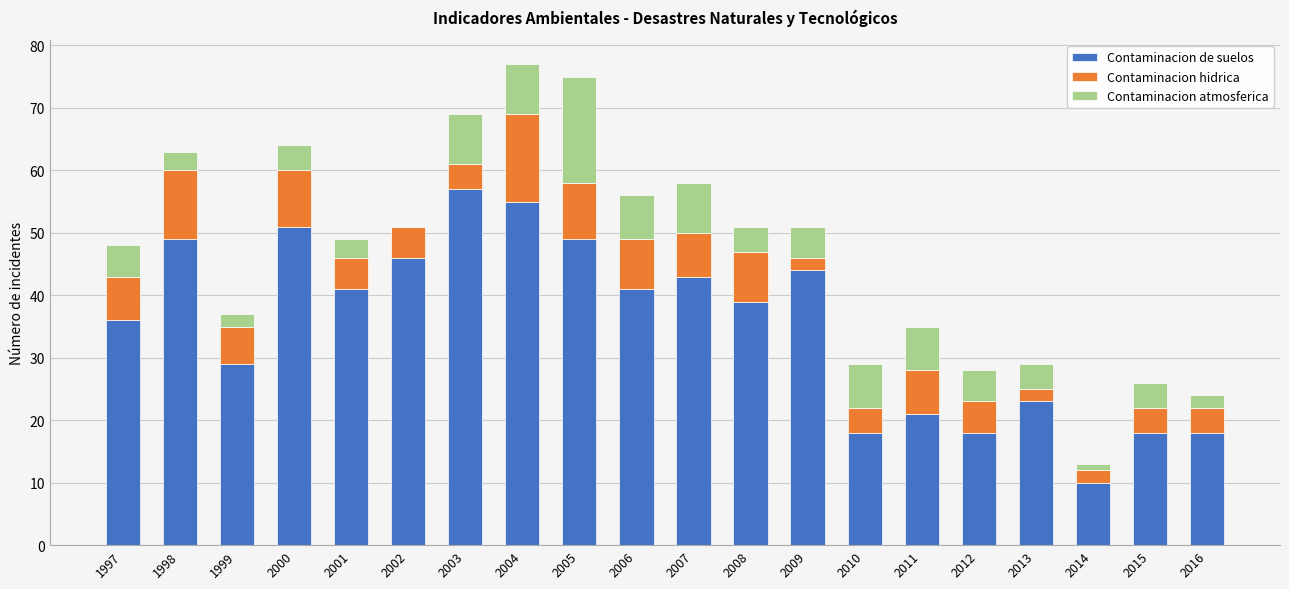

Which category has the highest value in the Contaminacion de suelos series?

2003